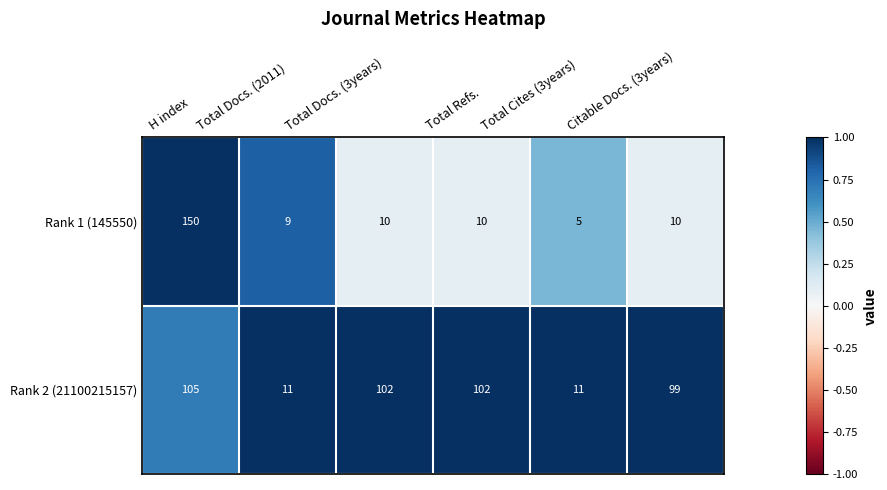

The value of Rank 2 (21100215157) at Total Refs. is 102. True or false?

True